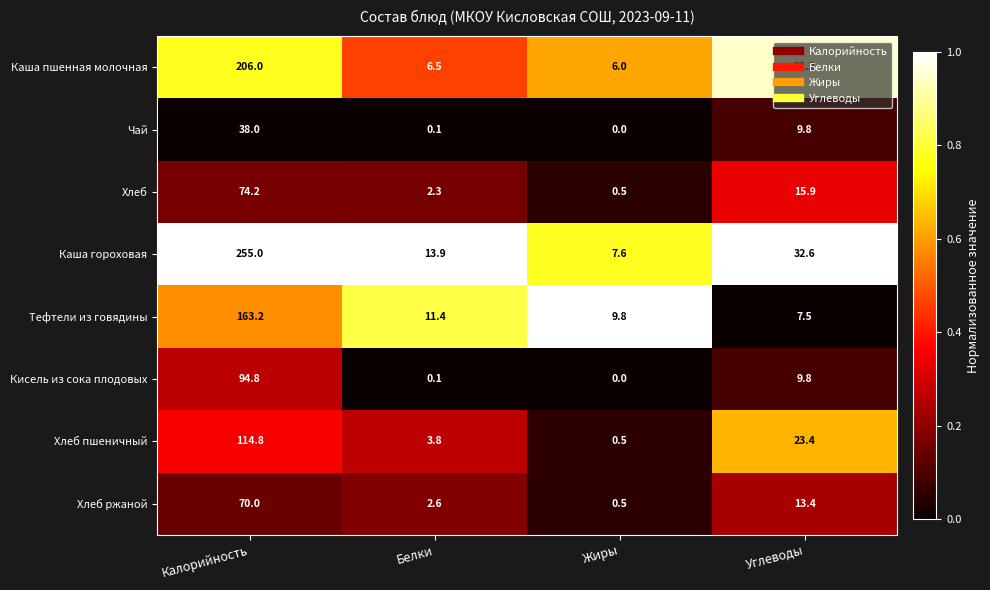

What is the spread (max minus min) of values at Углеводы?

25.1